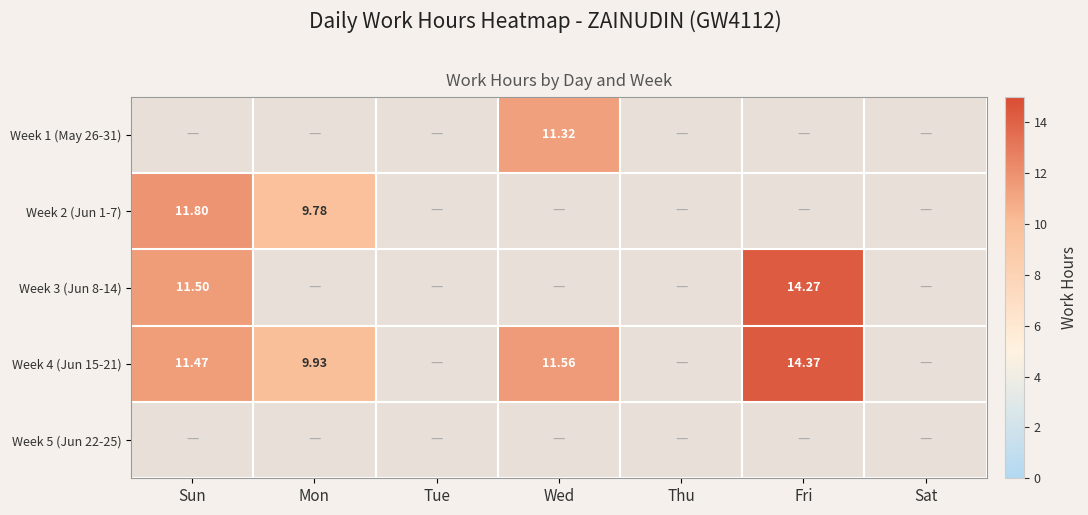

Which category has the highest value in the Week 2 (Jun 1-7) series?

Sun